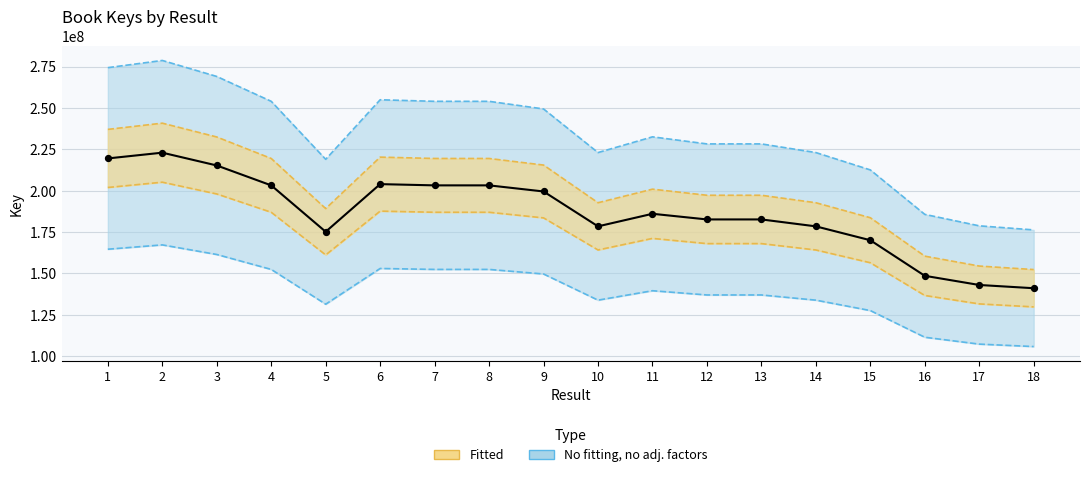

What is the change in value from 12 to 14?

-4184374